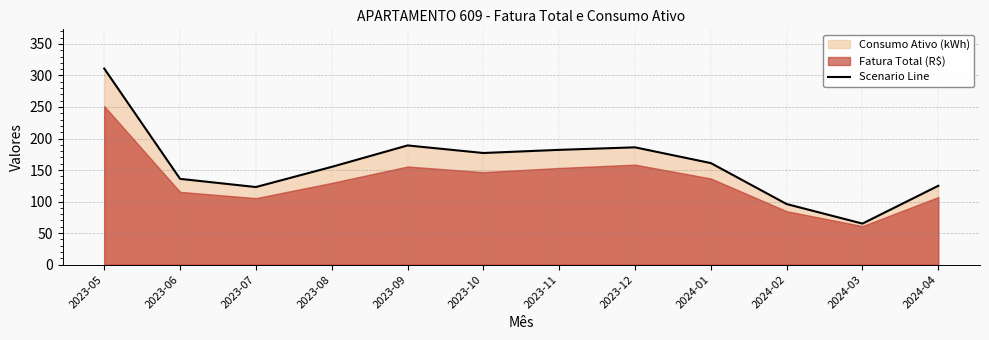

Between 2023-08 and 2023-05, which is larger?

2023-05